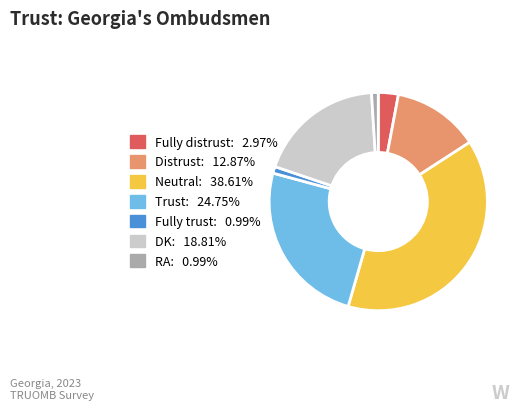

Is it true that Fully trust is 1% of the pie?

True